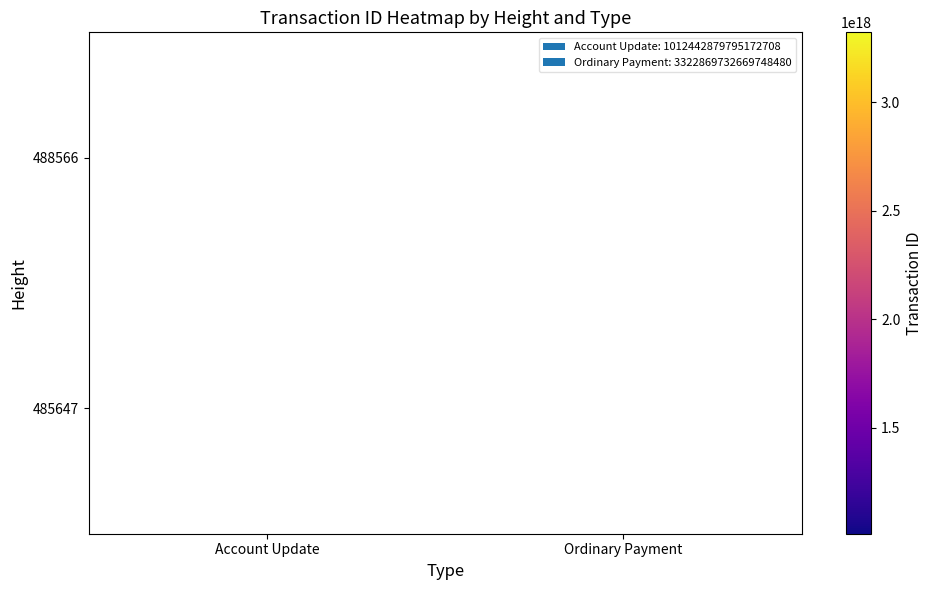

What is the smallest value displayed?

1012442879795172736.0